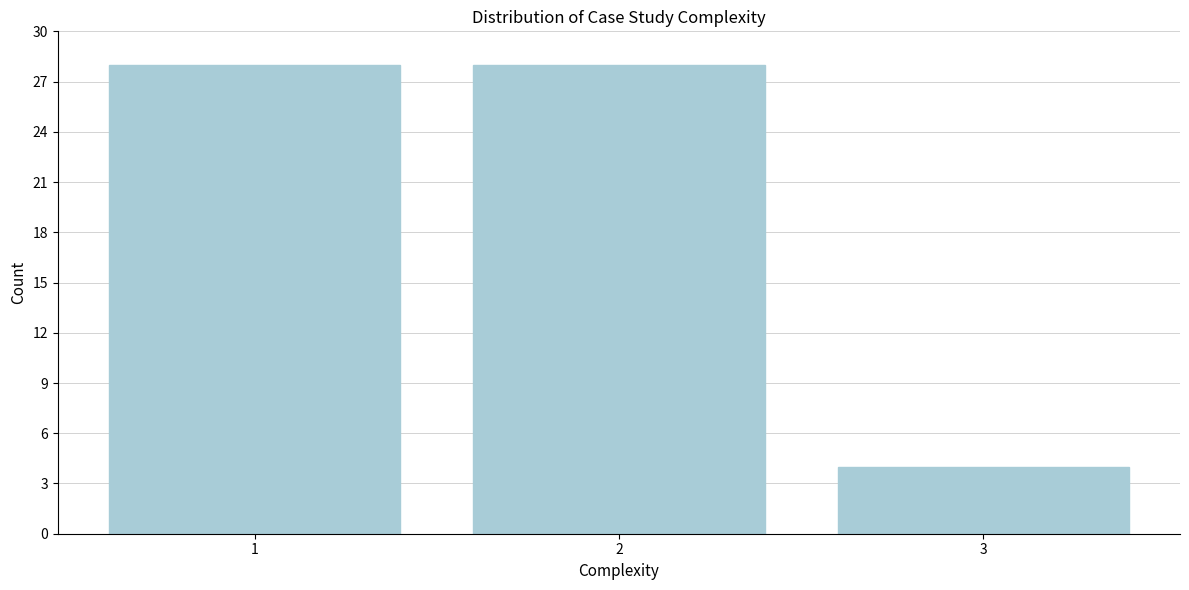

Reading left to right, what are all the values shown in this chart?

28	28	4